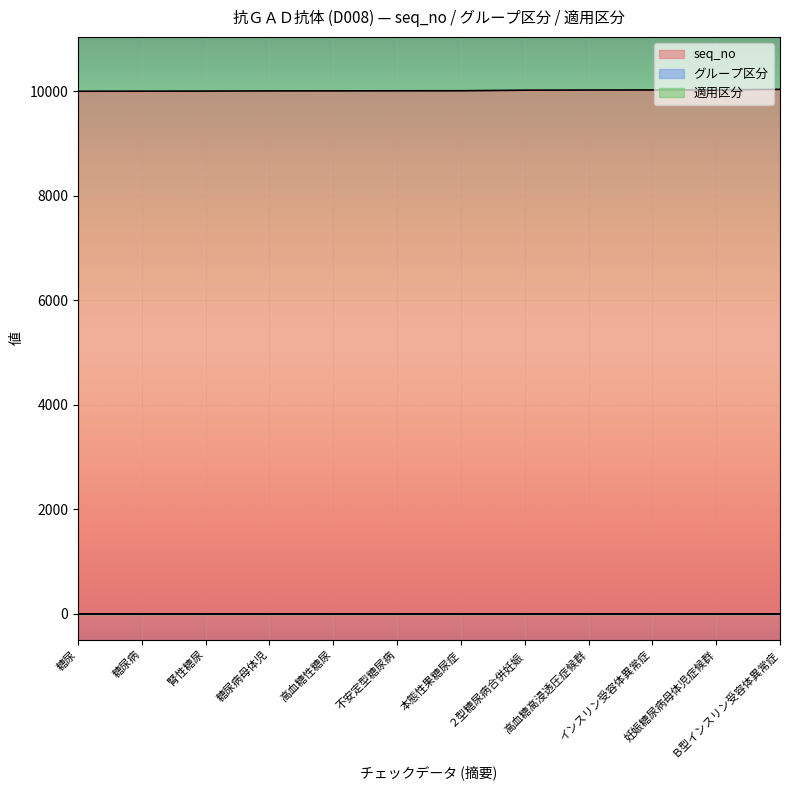

Does the chart display data point markers on the line(s)?

No